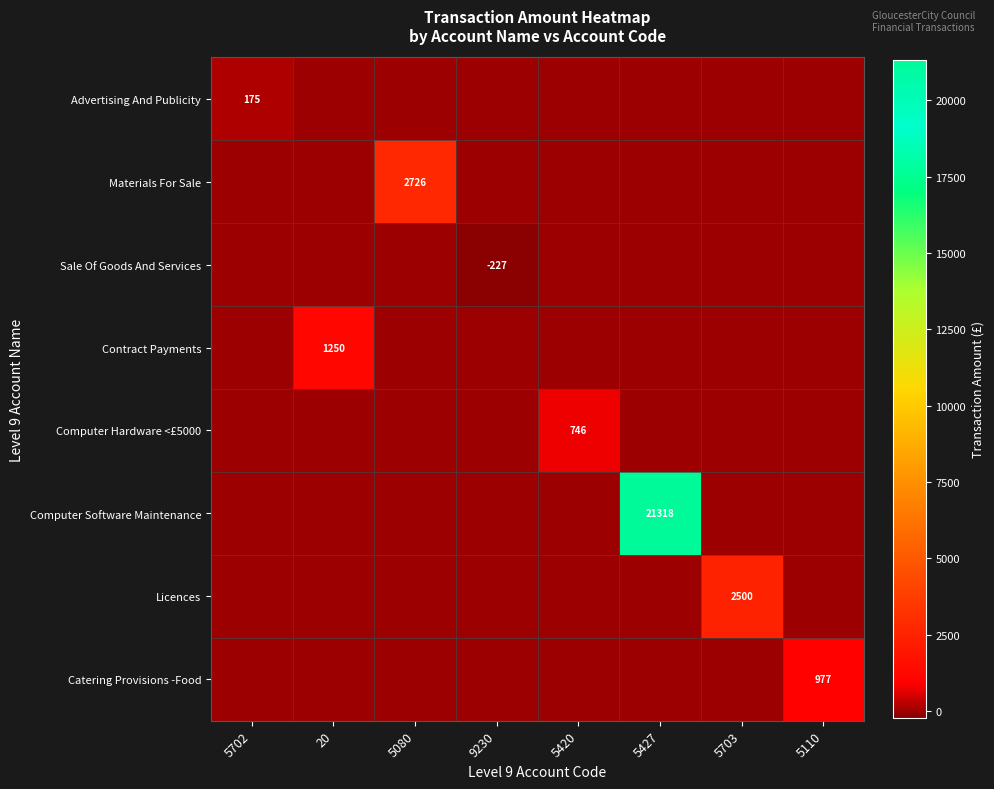

The Contract Payments series shows 1250 at 20. True or false?

True